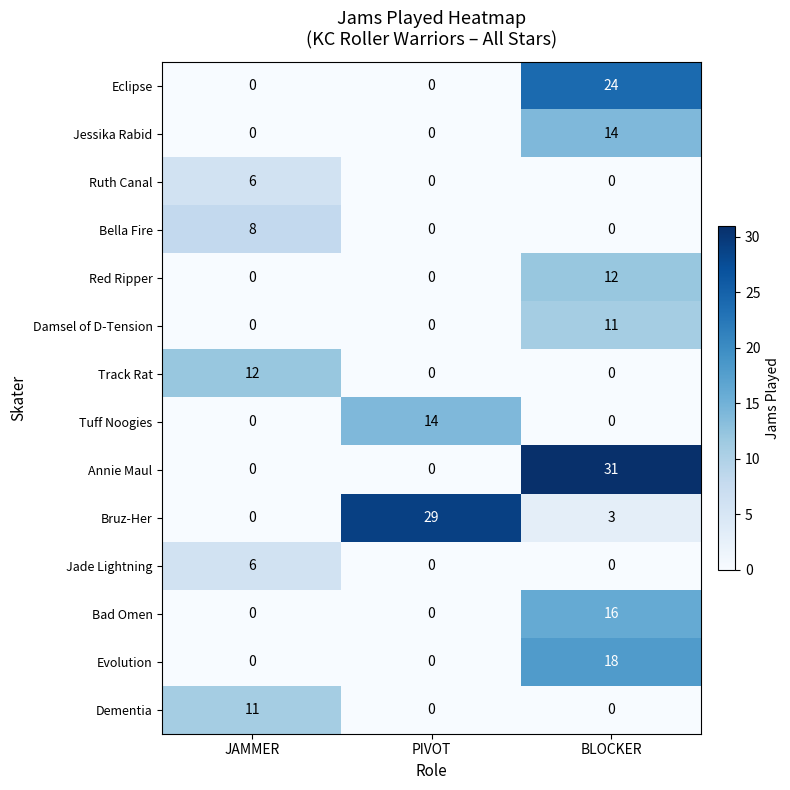

What is the total value across all series at BLOCKER?

129